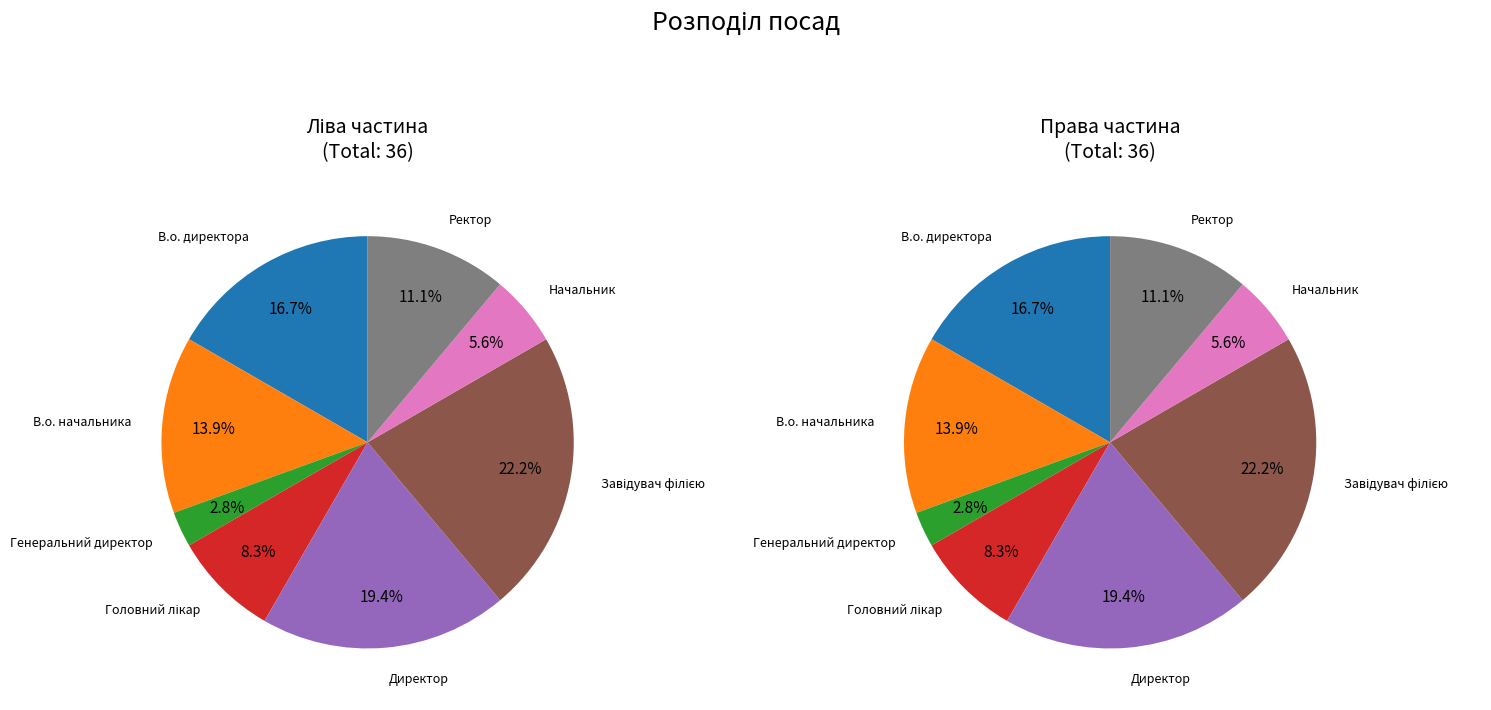

What percentage is NOT represented by Директор?

80.6%